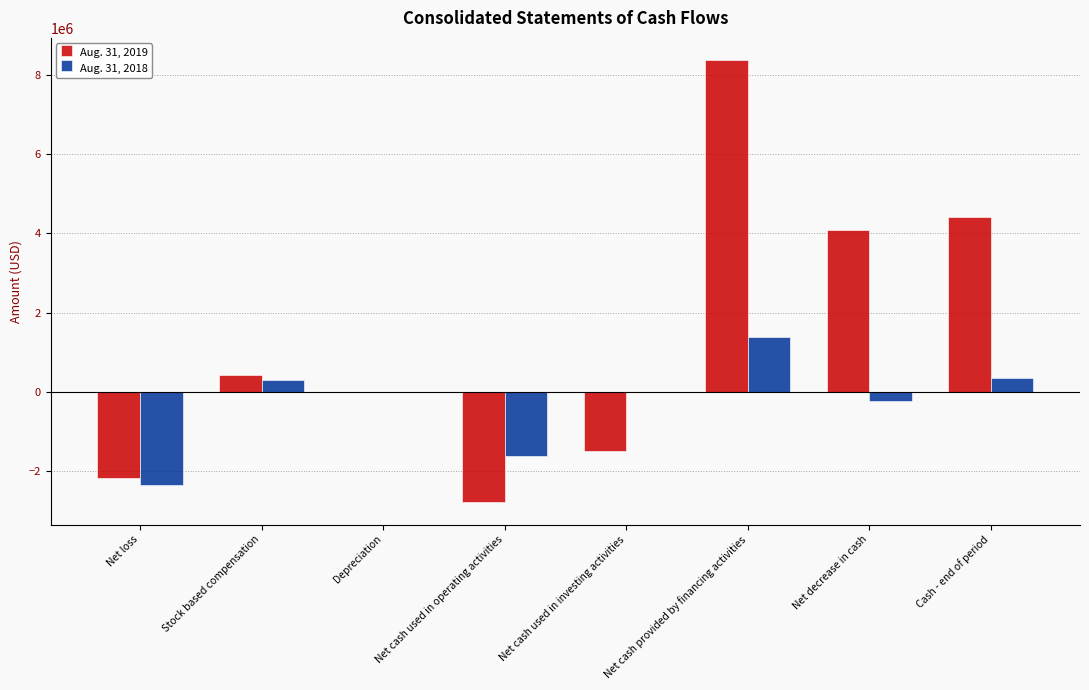

How many distinct data groups are displayed?

2